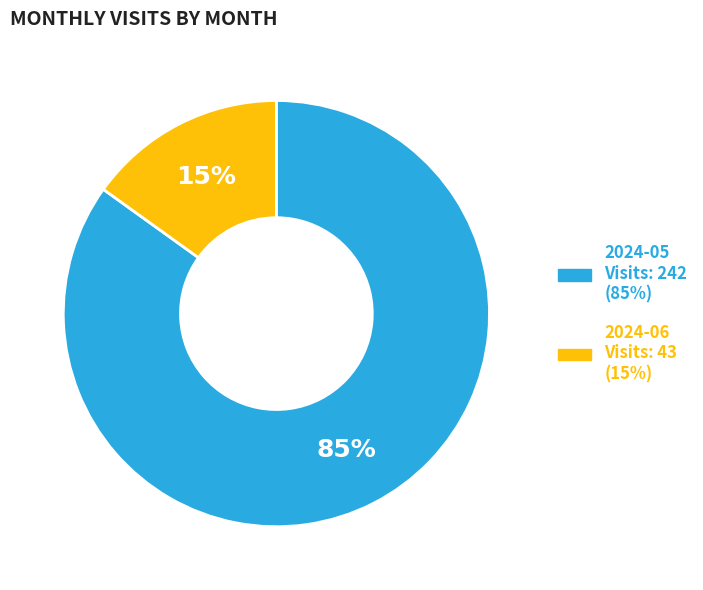

To the nearest percent, what is the difference between the 2024-06 and 2024-05 slice percentages?

70%